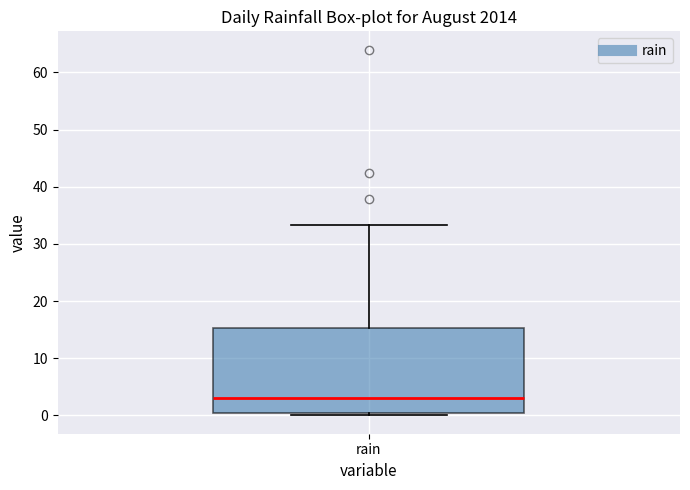

Where does the median line of the box for rain sit on the y-axis? The values are not printed on the chart, so give them approximately, as read against the axis.

3